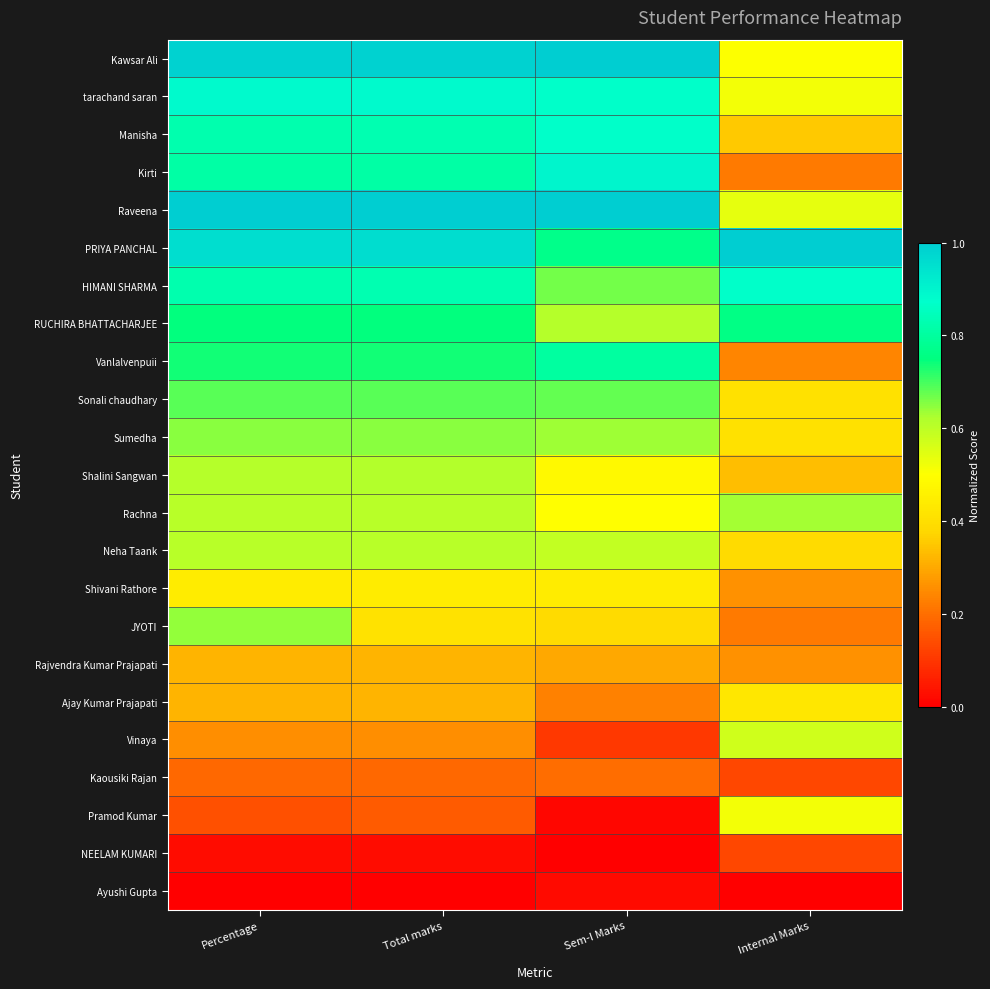

Rank the series at Total marks from highest to lowest value.

Raveena, Kawsar Ali, PRIYA PANCHAL, tarachand saran, Manisha, HIMANI SHARMA, Kirti, RUCHIRA BHATTACHARJEE, Vanlalvenpuii, Sonali chaudhary, Sumedha, Shalini Sangwan, Rachna, Neha Taank, Shivani Rathore, JYOTI, Rajvendra Kumar Prajapati, Ajay Kumar Prajapati, Vinaya, Kaousiki Rajan, Pramod Kumar, NEELAM KUMARI, Ayushi Gupta